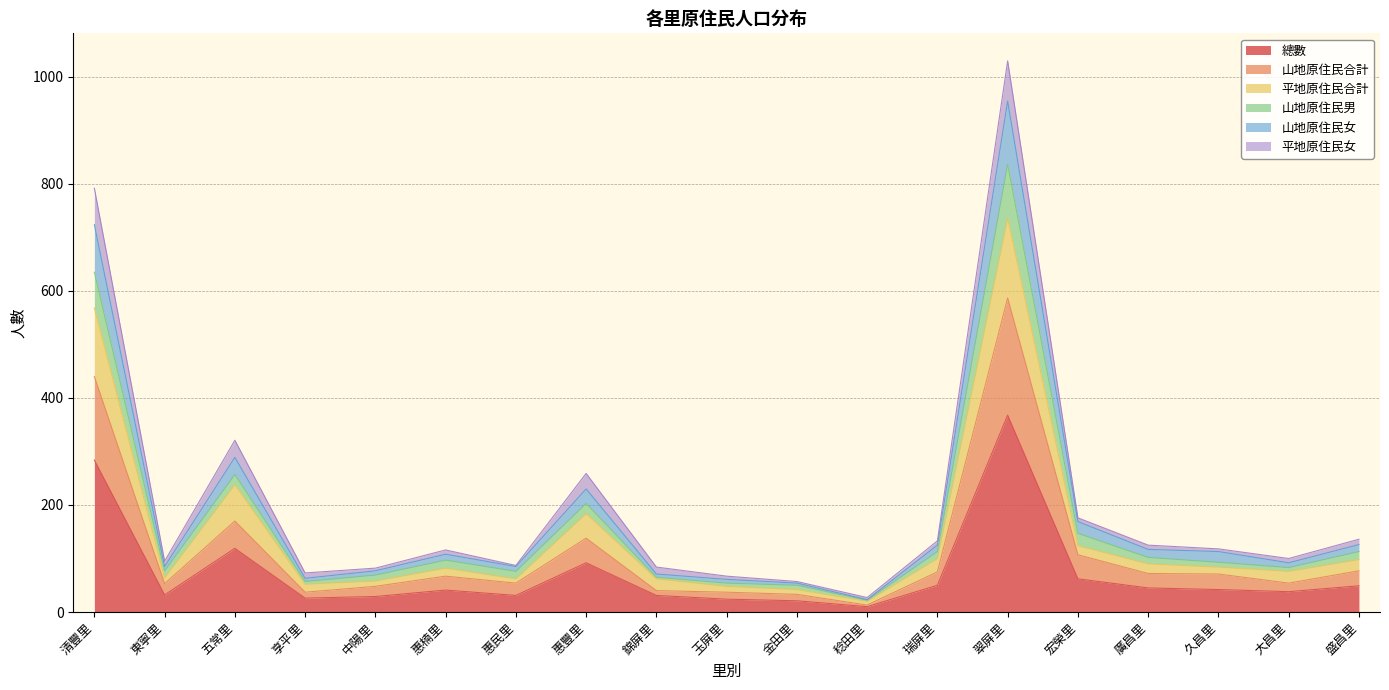

Between 廣昌里 and 盛昌里, which series saw the biggest shift?

山地原住民女